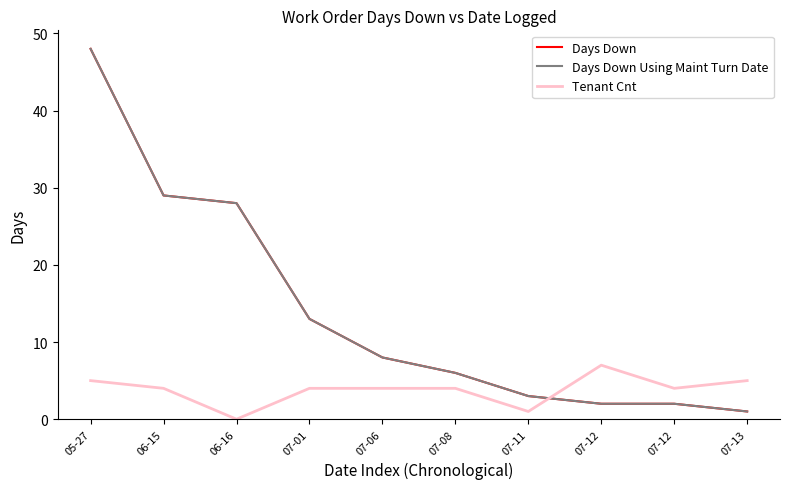

List the series in order of their peak value, highest first.

Days Down, Days Down Using Maint Turn Date, Tenant Cnt